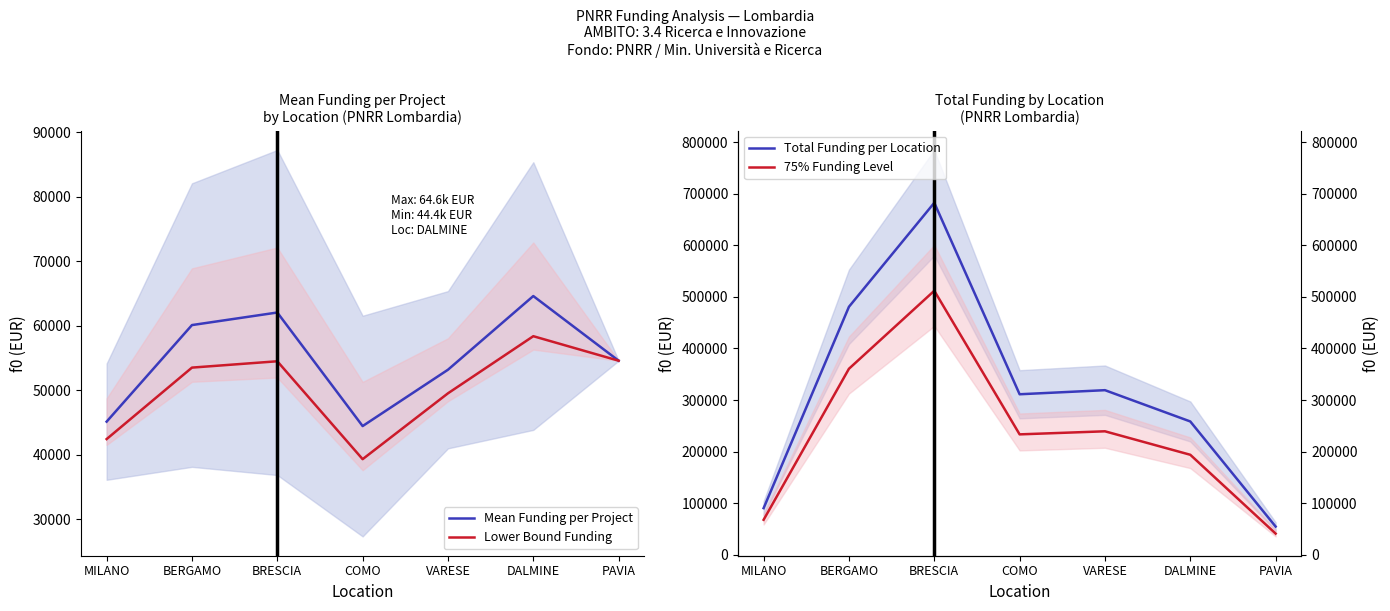

What is the label of the 2nd point from the right?

DALMINE